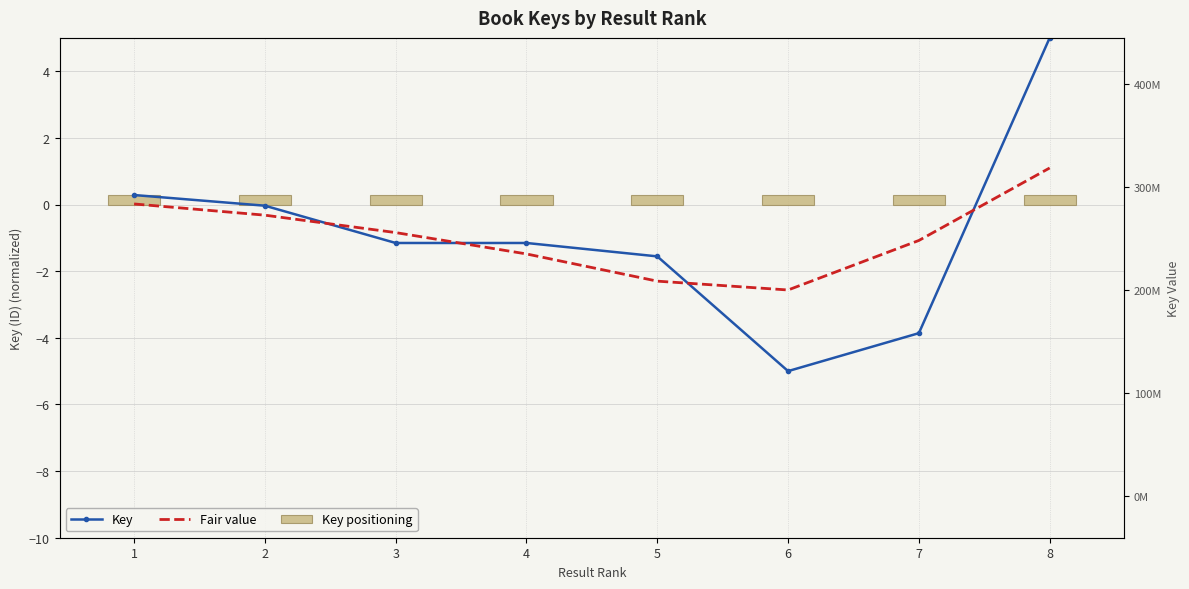

What is the difference between the highest and lowest values at 6?

5.3